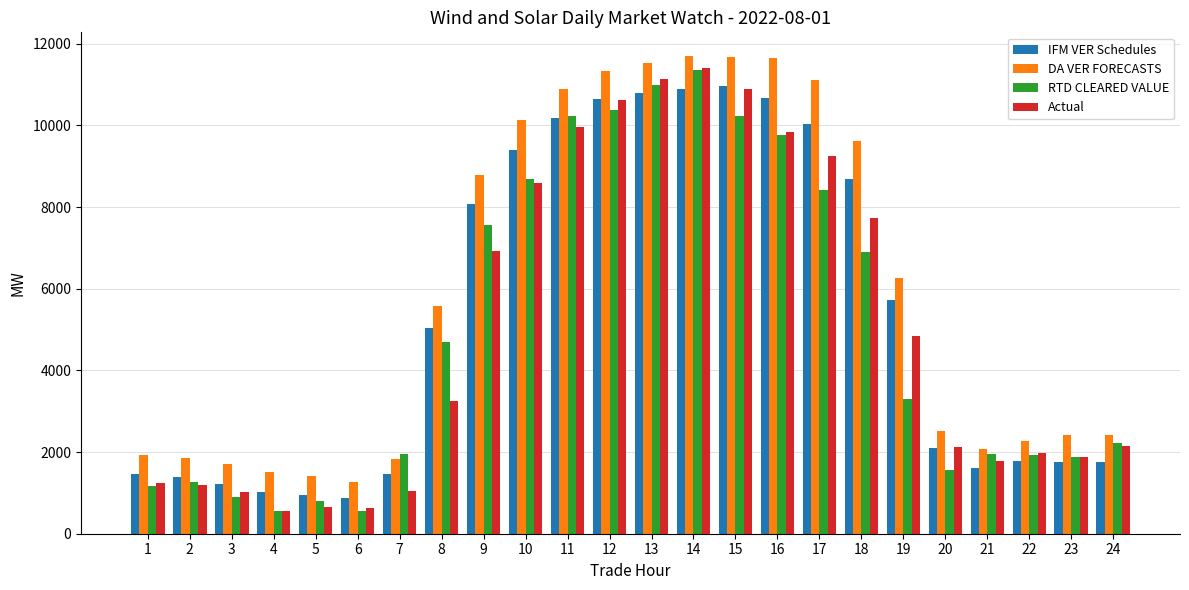

Between 2 and 9, which series saw the biggest shift?

DA VER FORECASTS